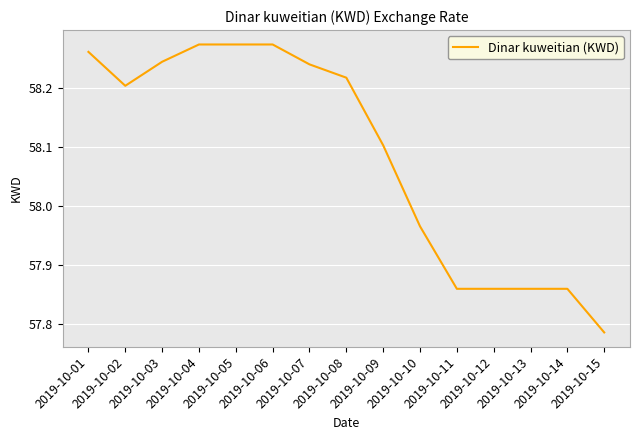

How many lines are shown in the chart?

1